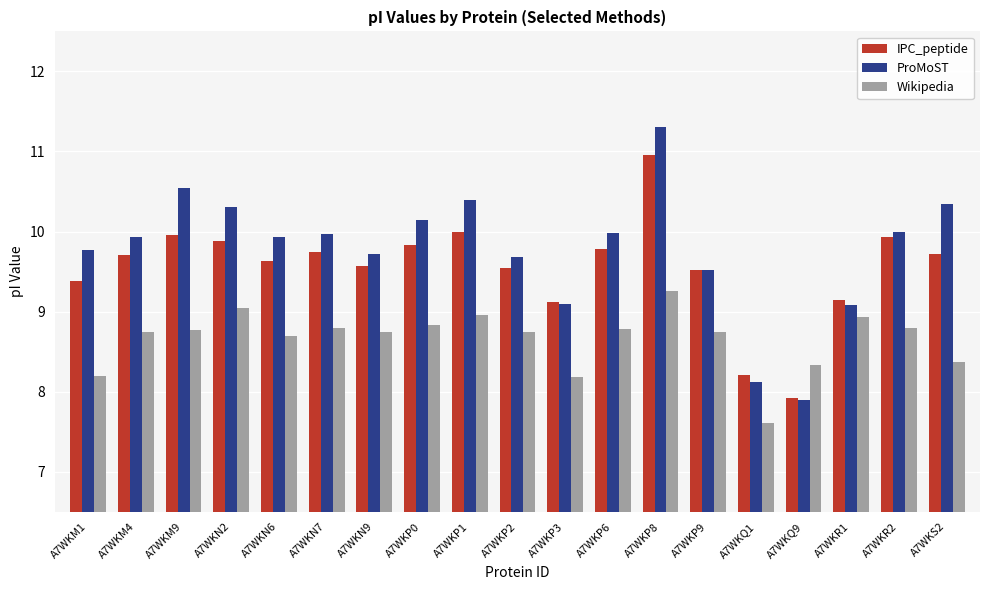

At which label does Wikipedia first exceed 8?

A7WKM1